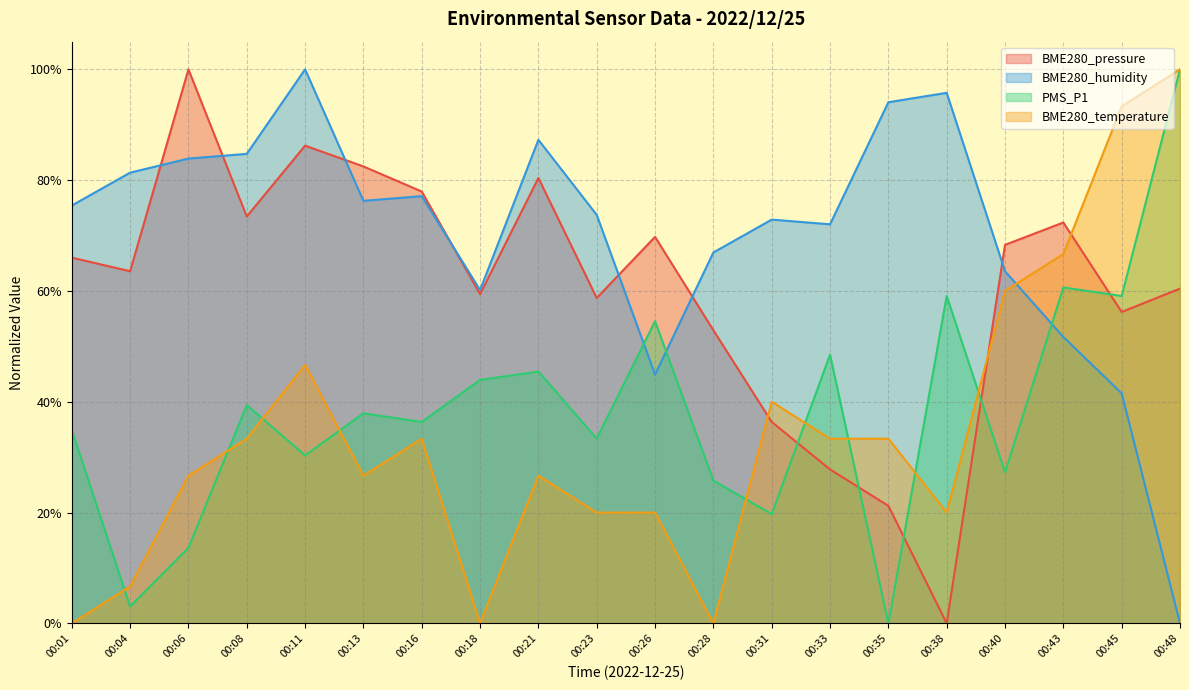

What is the value of the BME280_humidity point at the 8th from the left?

0.6